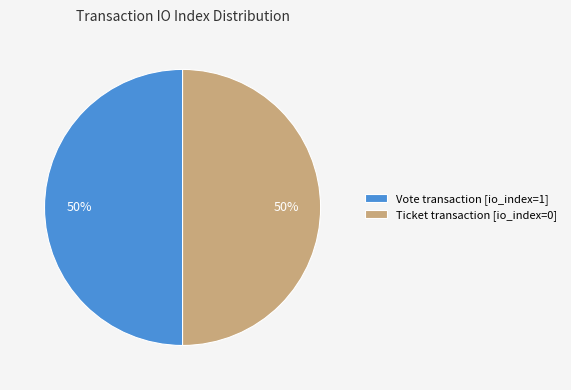

The Ticket transaction [io_index=0] slice represents 64% of the pie. True or false?

False